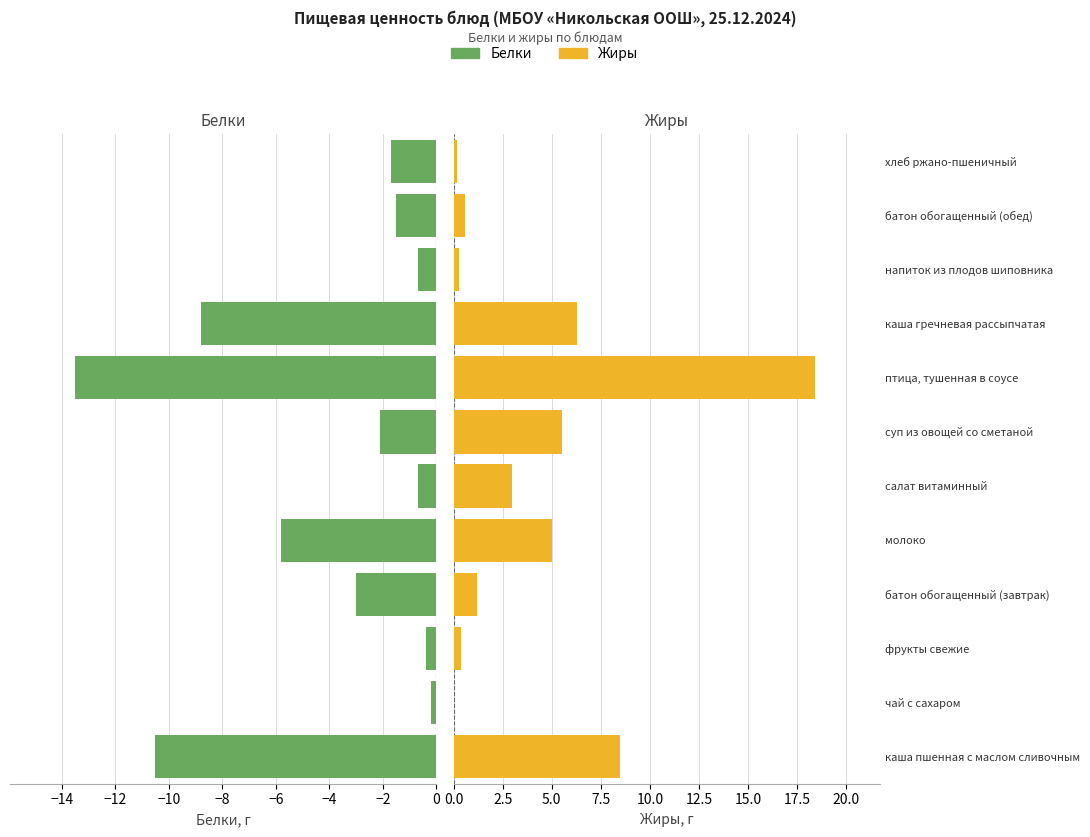

The value of Жиры at хлеб ржано-пшеничный is 0.3. True or false?

False